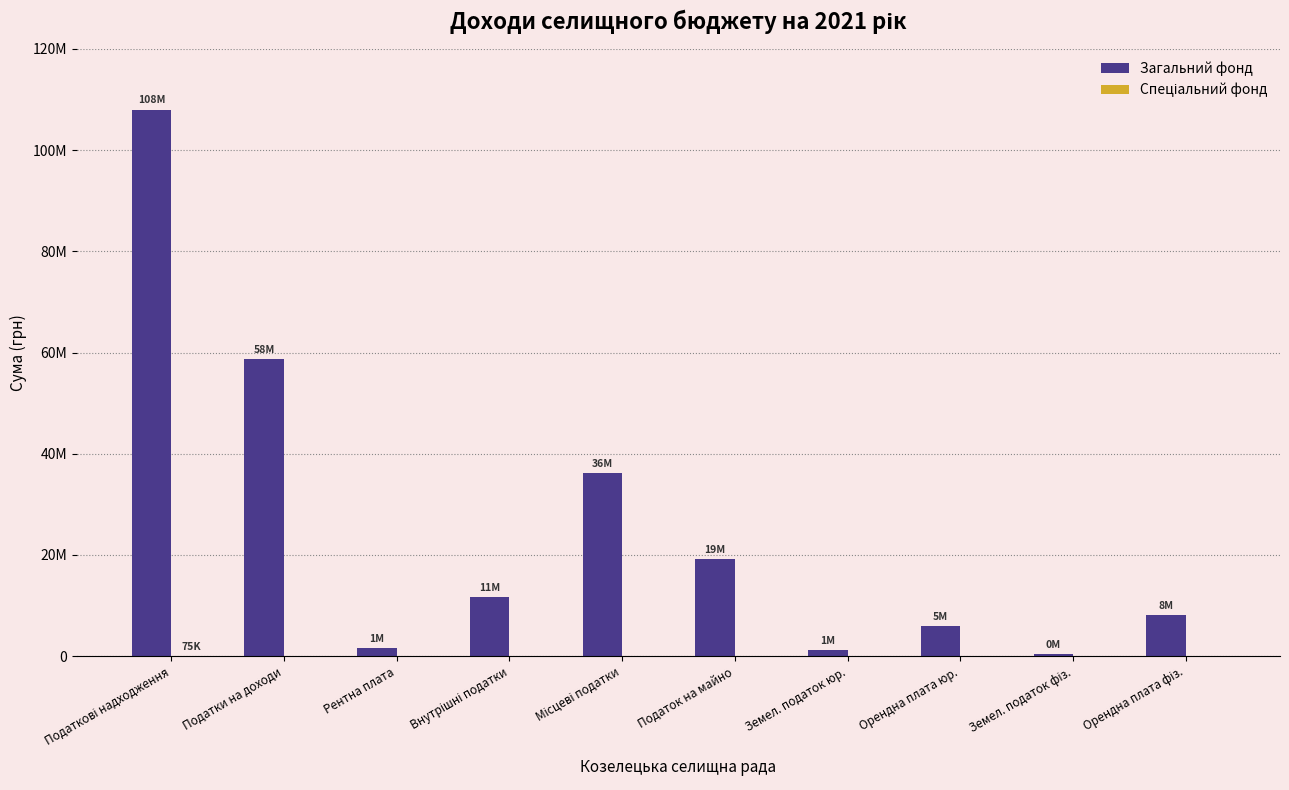

Are the bars grouped side by side (vs. stacked)?

Yes